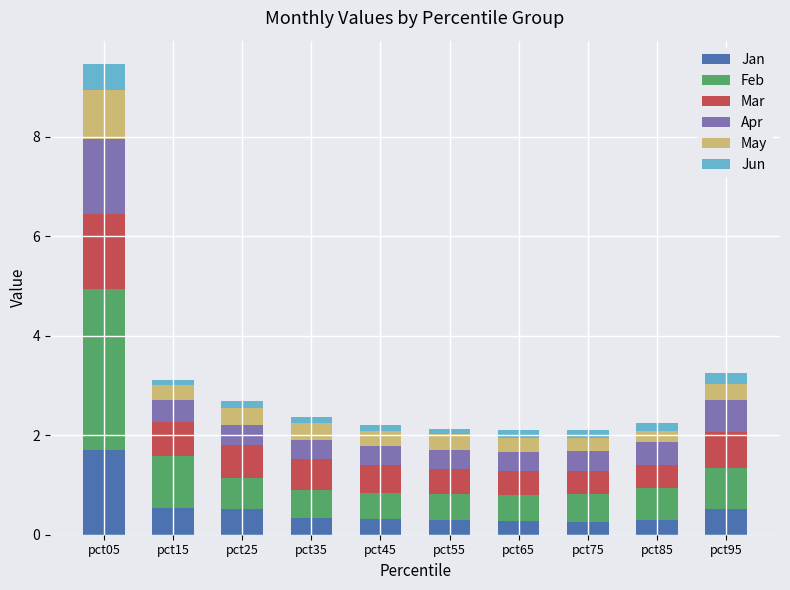

How many data points does each series have?

10